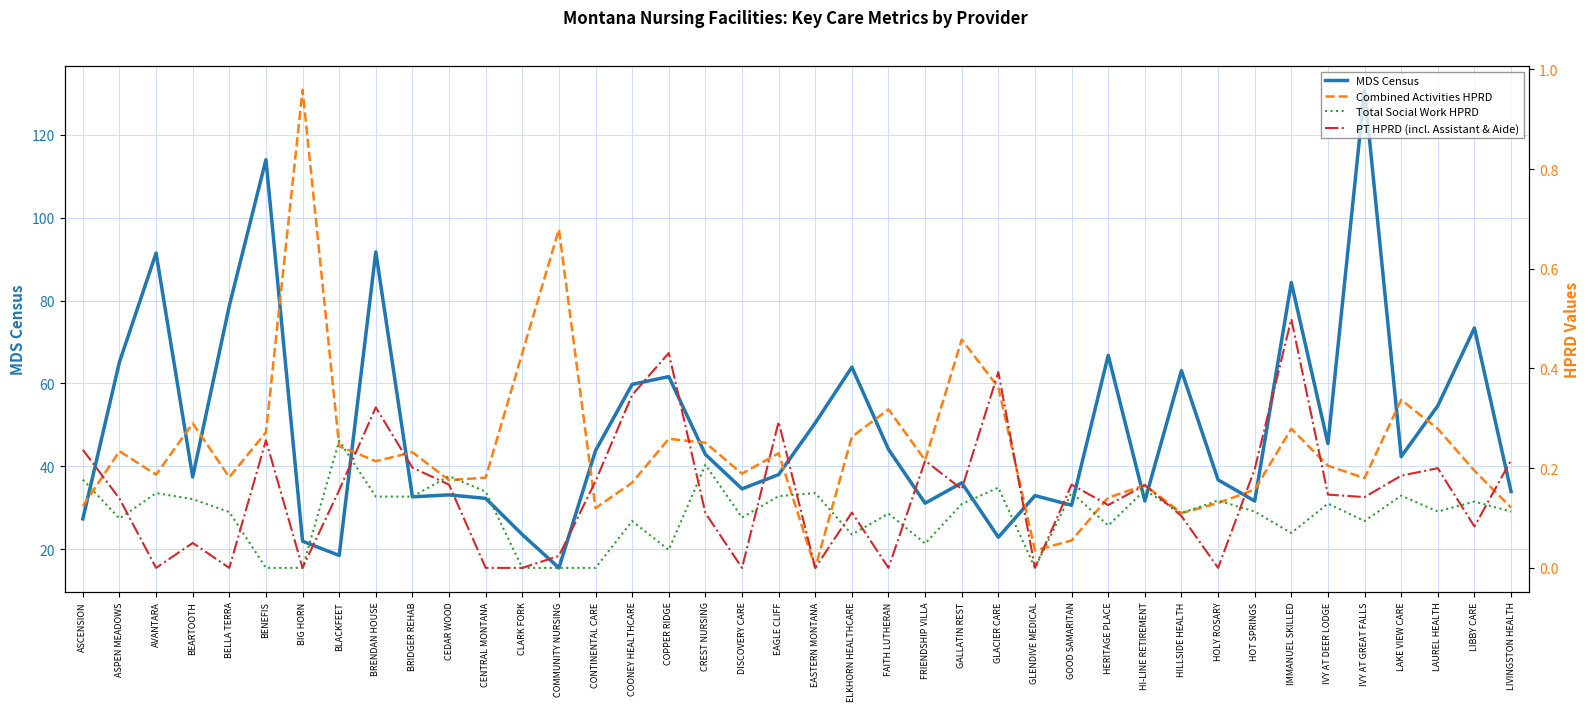

How many data points in MDS Census are above 42?

20